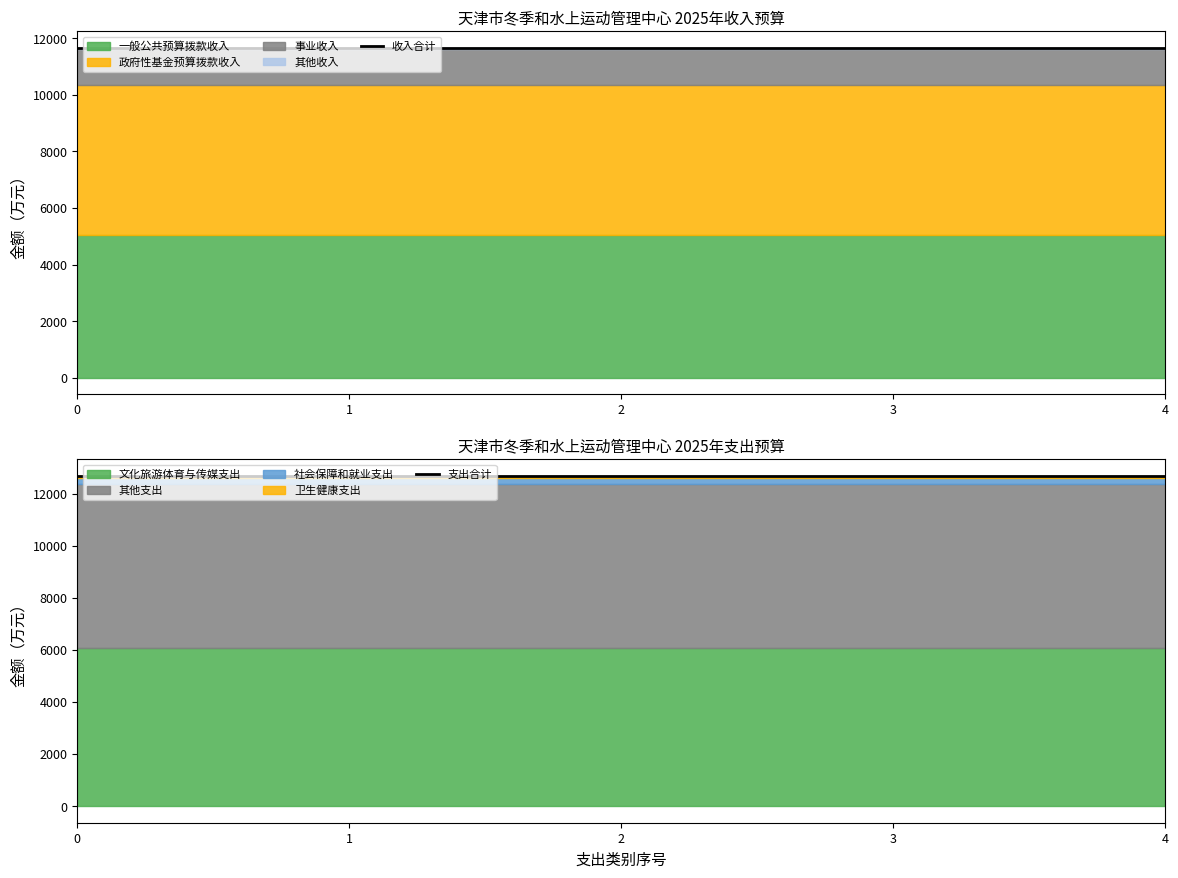

Reading left to right, what are all the values shown in this chart?

收入合计: 0=11674	1=11674	2=11674	3=11674	4=11674
支出合计: 0=12686	1=12686	2=12686	3=12686	4=12686